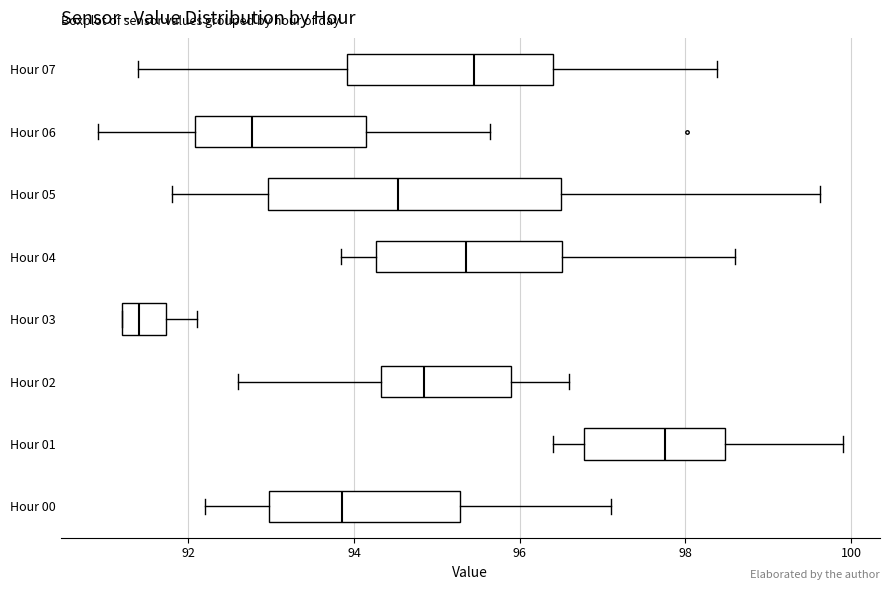

Where is the right edge of the box for Hour 03 on the x-axis? The values are not printed on the chart, so give them approximately, as read against the axis.

91.8